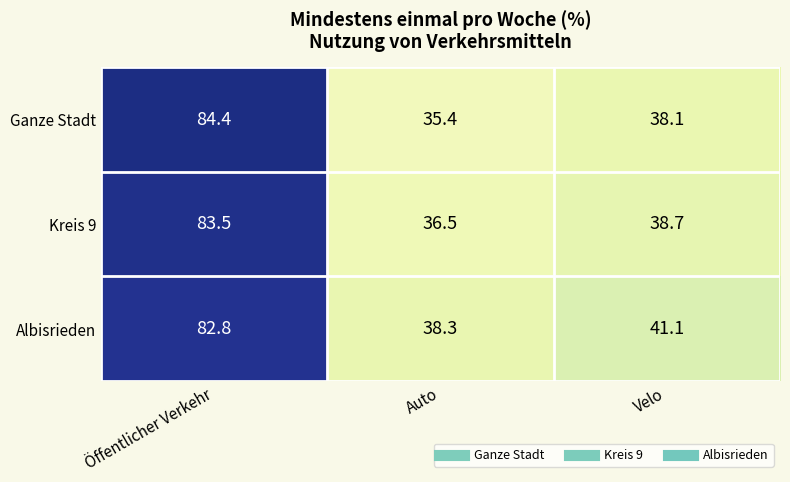

How many series are shown in this chart?

3